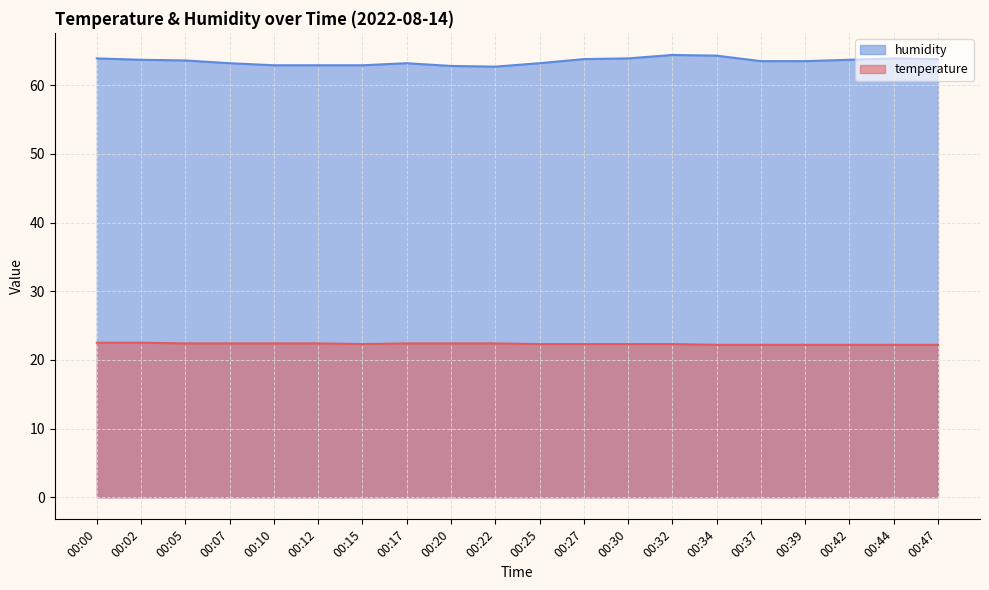

How many lines are shown in the chart?

2